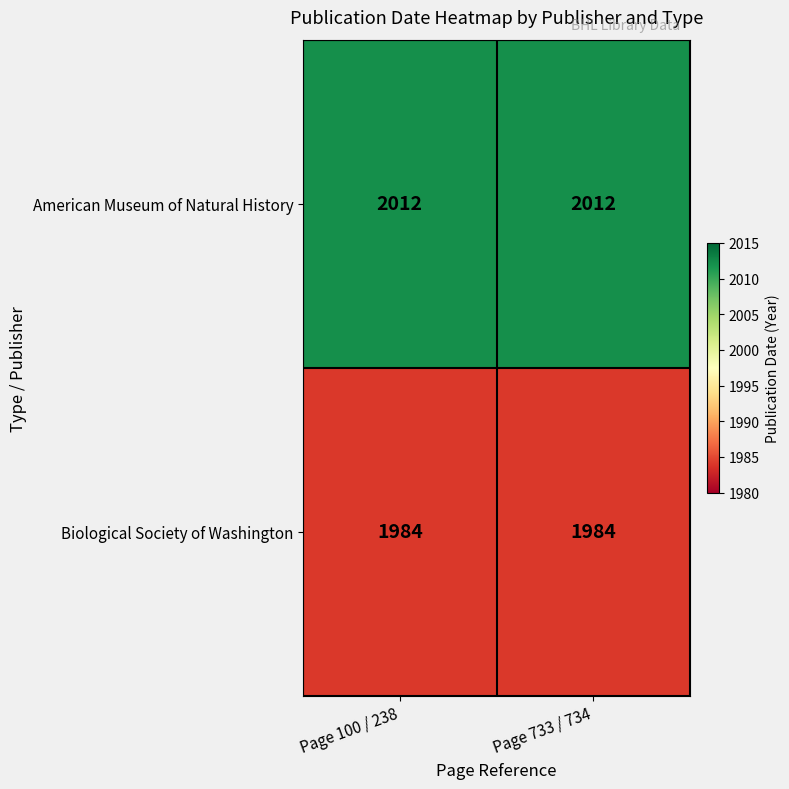

What is the minimum value for Biological Society of Washington?

1984